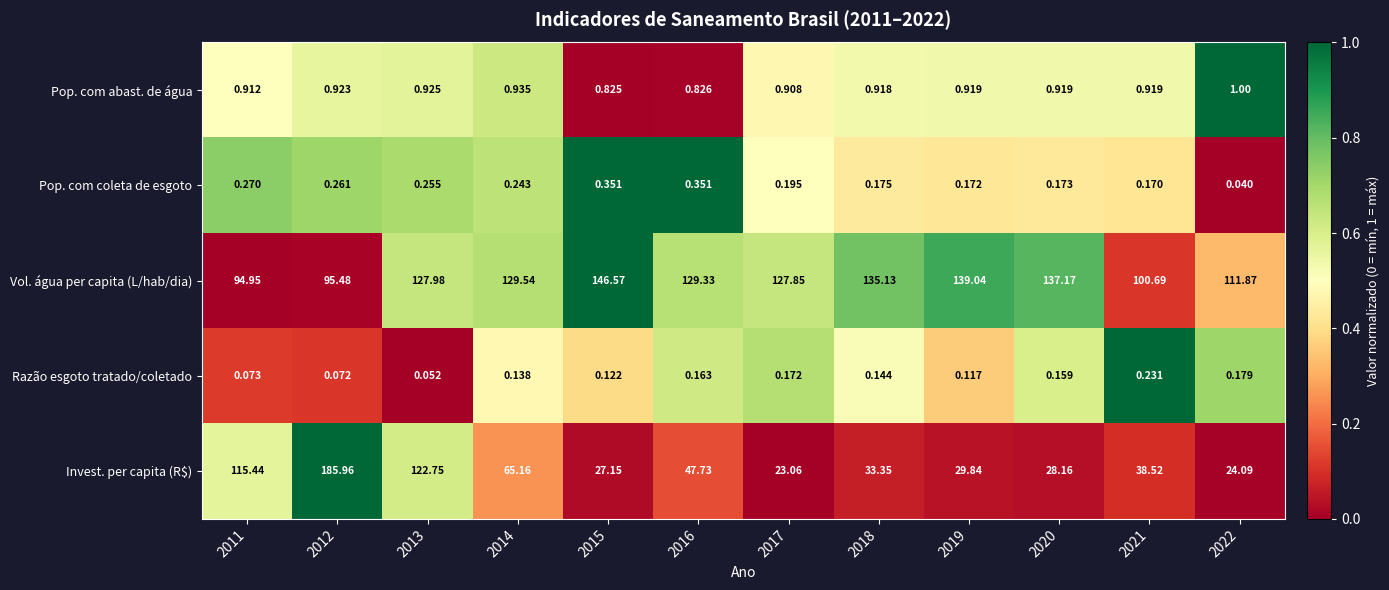

Is the value of Invest. per capita (R$) at 2022 greater than the value of Vol. água per capita (L/hab/dia) at 2021?

No